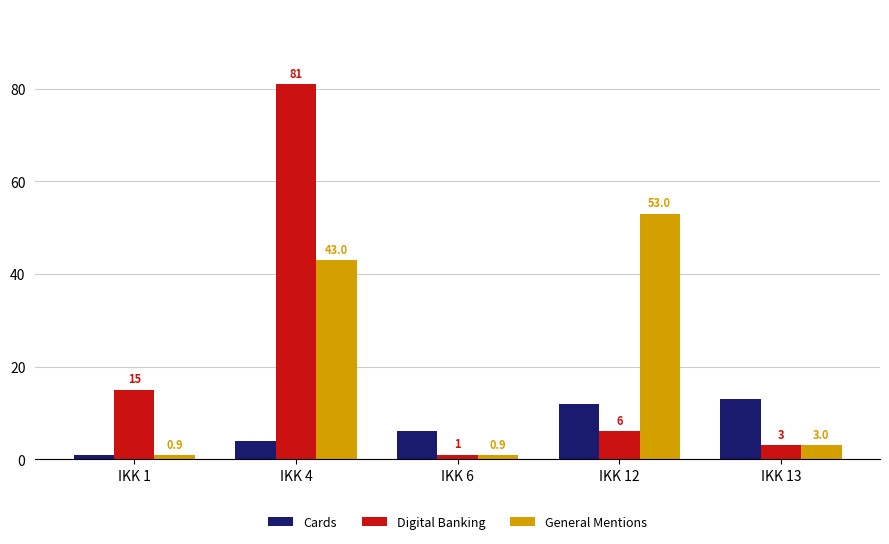

The Digital Banking series shows 3.1 at IKK 1. True or false?

False